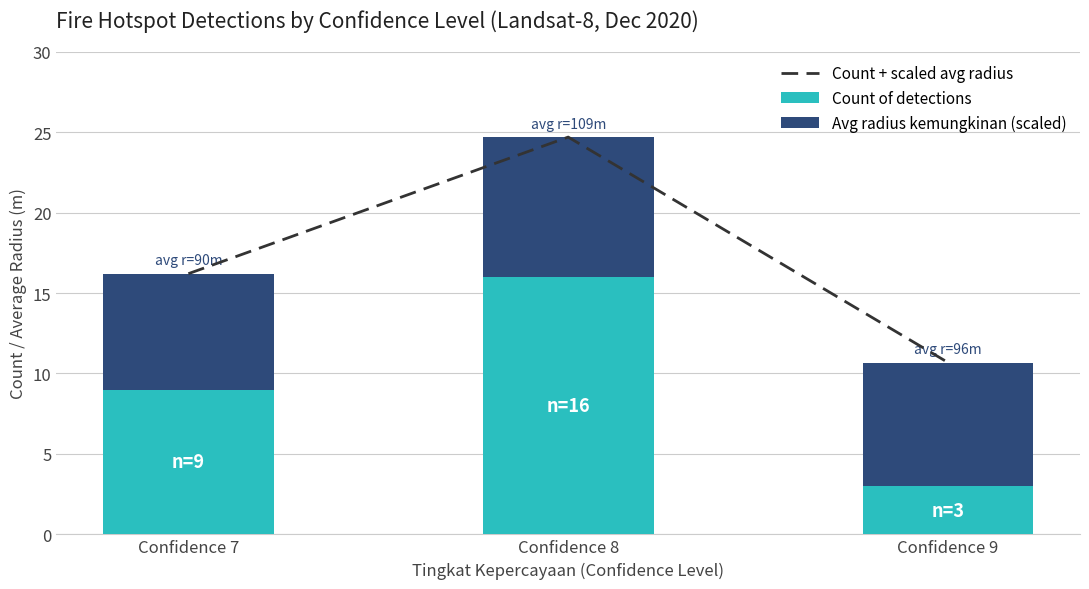

Where does the Count of detections series first go above 9?

Confidence 8